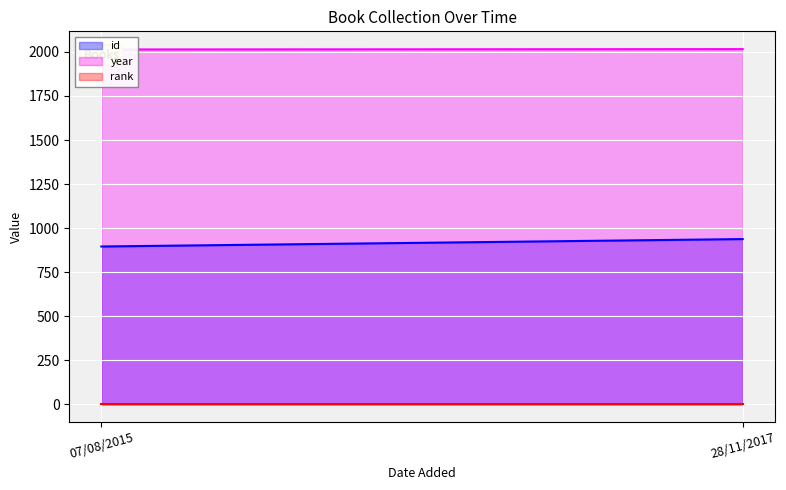

What is the sum of the rank values at 07/08/2015 and 28/11/2017?

2